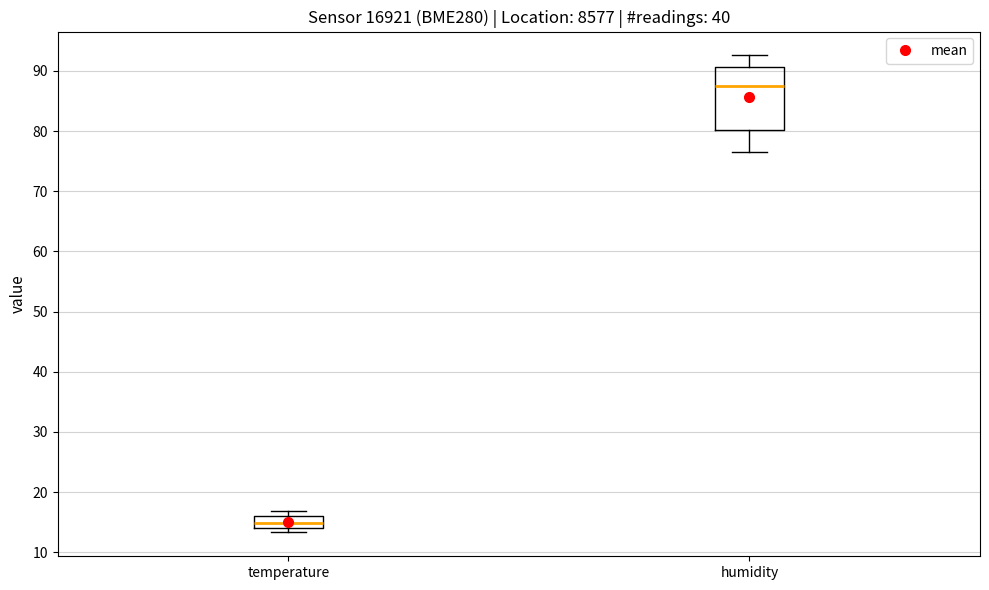

Comparing the boxes themselves (not the whiskers), which one is the tallest?

humidity